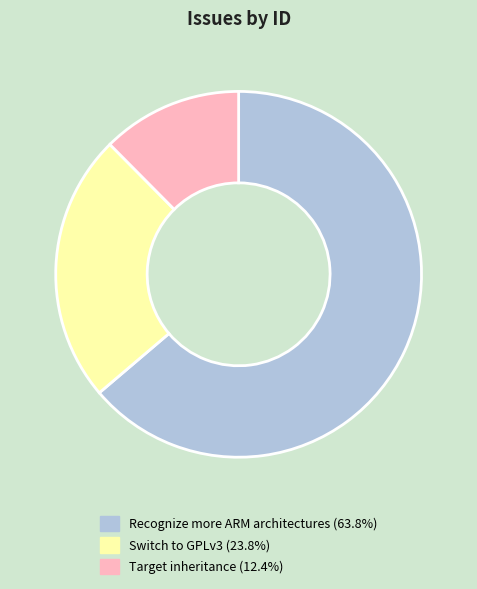

What is the ratio of the value at Switch to GPLv3 (23.8%) to the value at Target inheritance (12.4%)?

1.9